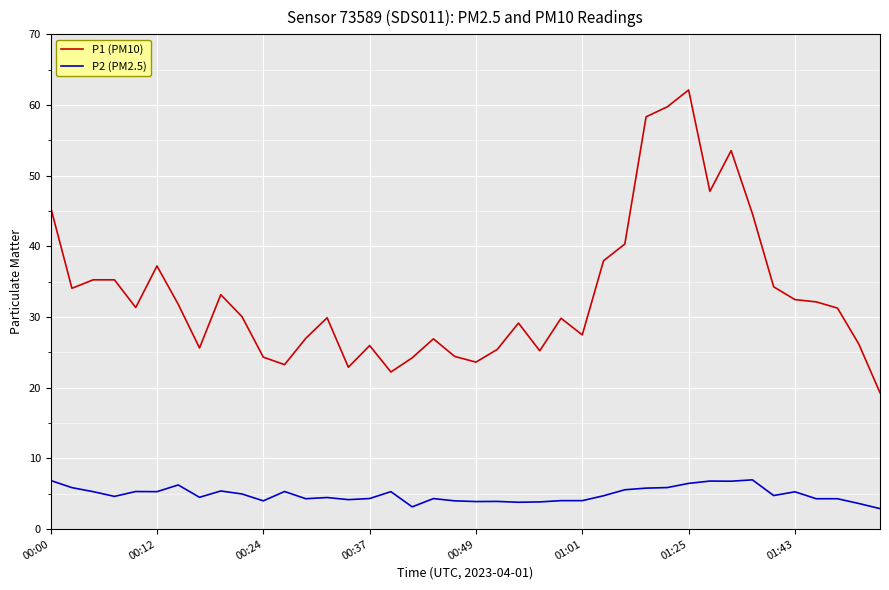

What is the highest value of the P1 (PM10) series?

62.1